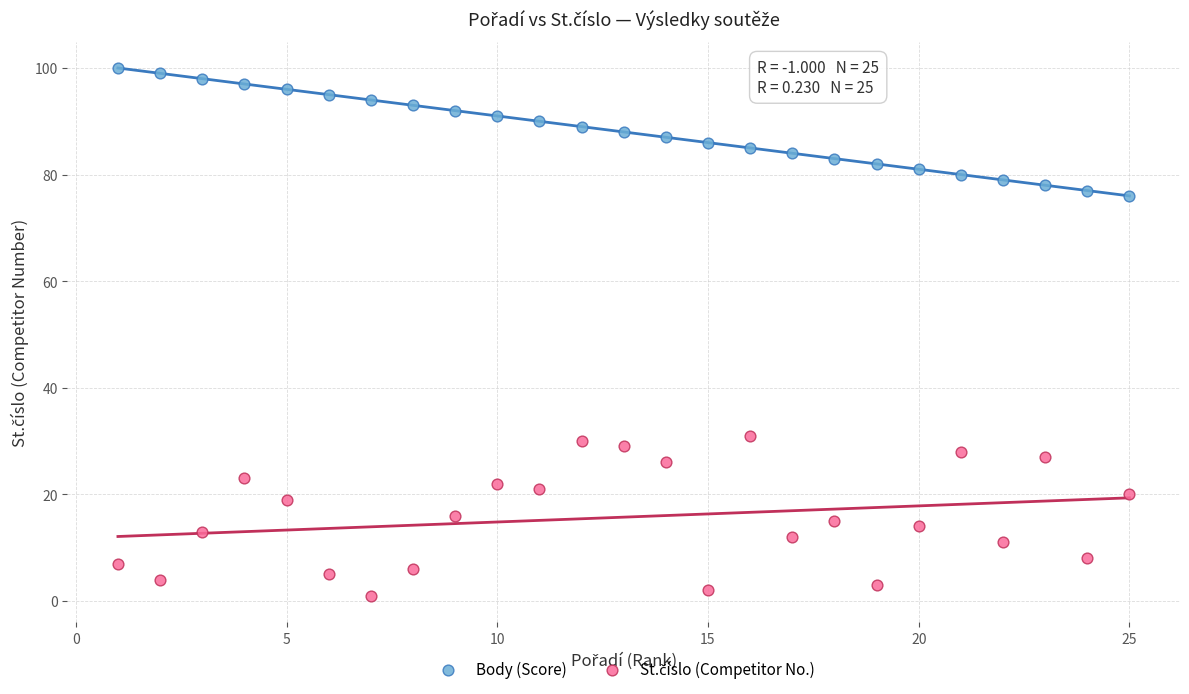

What is the X range (max minus min) for the scatter plot?

24